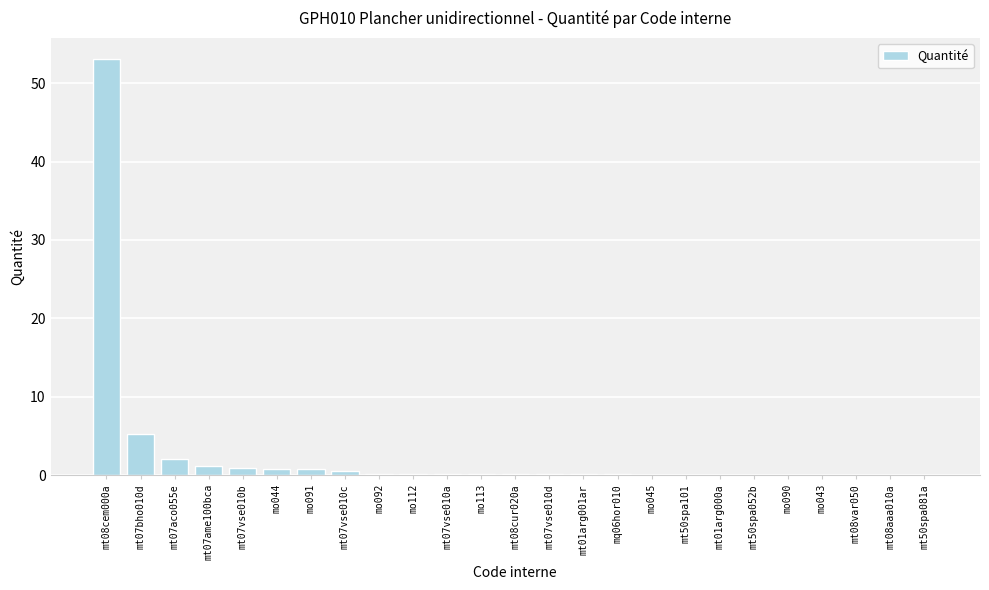

The chart shows a value of 0.2 at mo092. True or false?

True